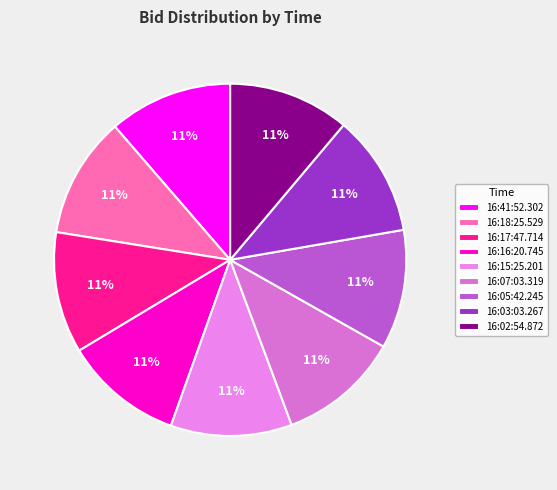

To the nearest percent, what is the average slice percentage?

11%